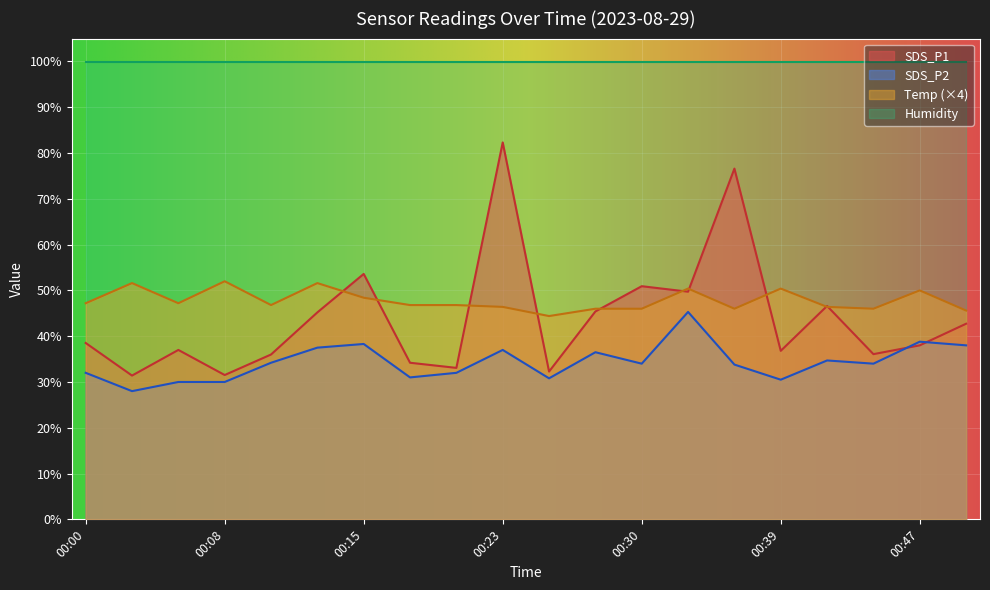

The SDS_P2 series shows 50.4 at 00:05. True or false?

False